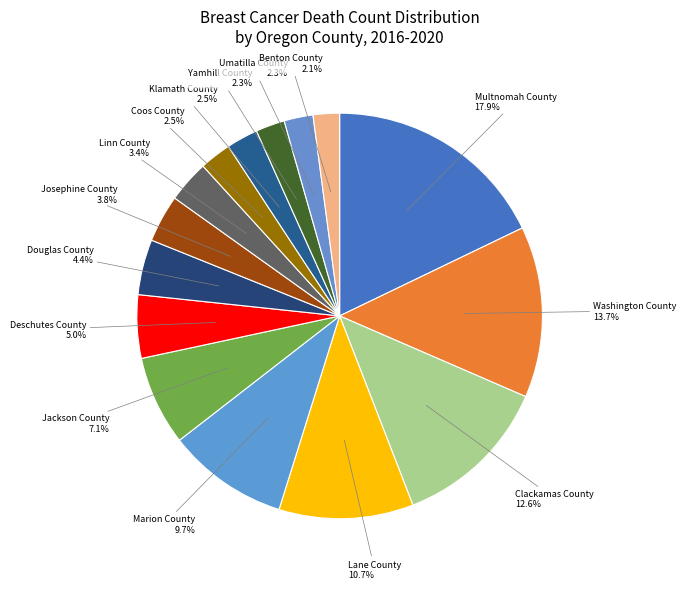

Between Lane County and Coos County, which is larger?

Lane County